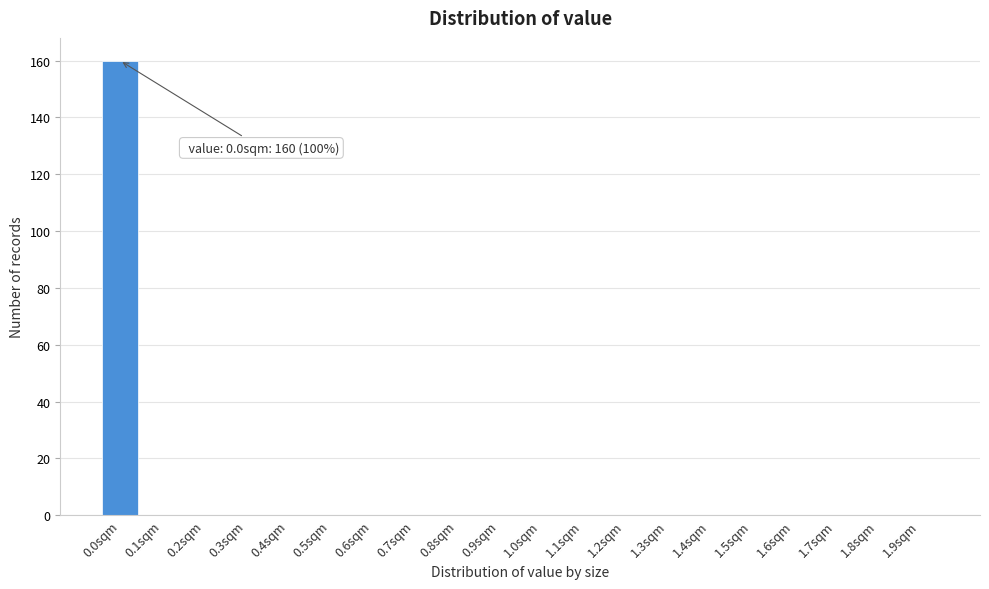

Reading left to right, what are all the values shown in this chart?

0.0sqm=160	0.1sqm=0	0.2sqm=0	0.3sqm=0	0.4sqm=0	0.5sqm=0	0.6sqm=0	0.7sqm=0	0.8sqm=0	0.9sqm=0	1.0sqm=0	1.1sqm=0	1.2sqm=0	1.3sqm=0	1.4sqm=0	1.5sqm=0	1.6sqm=0	1.7sqm=0	1.8sqm=0	1.9sqm=0